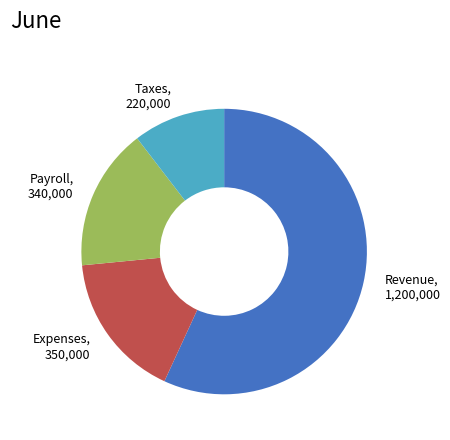

True or false: Taxes accounts for 1% of the total.

False